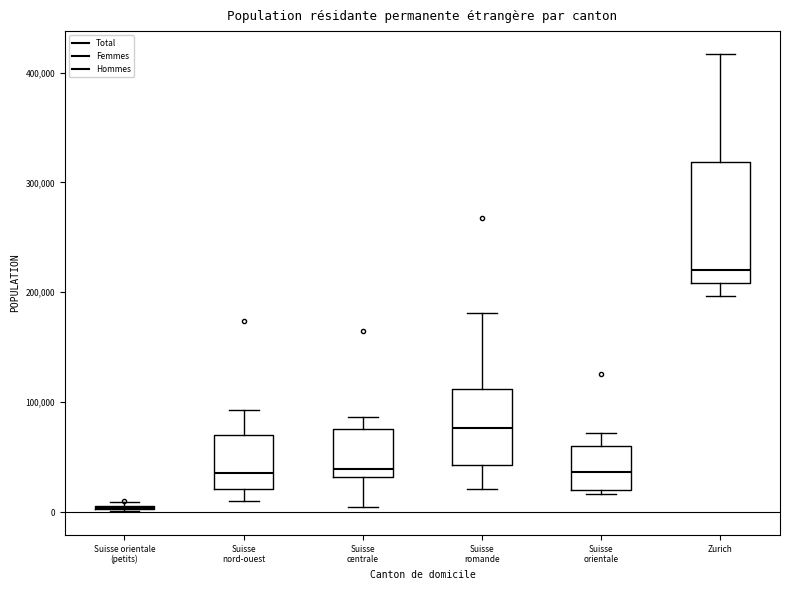

Reading left to right, transcribe this box plot: for each box, give where its median line is, the range the box spans, and where its two whiskers end, as read against the y-axis. The values are not printed on the chart, so give them approximately, as read against the axis.

Suisse orientale (petits): box collapsed to a line at 0, whiskers 0 to 10000
Suisse nord-ouest: median 40000, box 20000 to 70000, whiskers 10000 to 90000
Suisse centrale: median 40000, box 30000 to 80000, whiskers 0 to 90000
Suisse romande: median 80000, box 40000 to 110000, whiskers 20000 to 180000
Suisse orientale: median 40000, box 20000 to 60000, whiskers 20000 (just below the box's lower edge) to 70000
Zurich: median 220000, box 210000 to 320000, whiskers 200000 to 420000